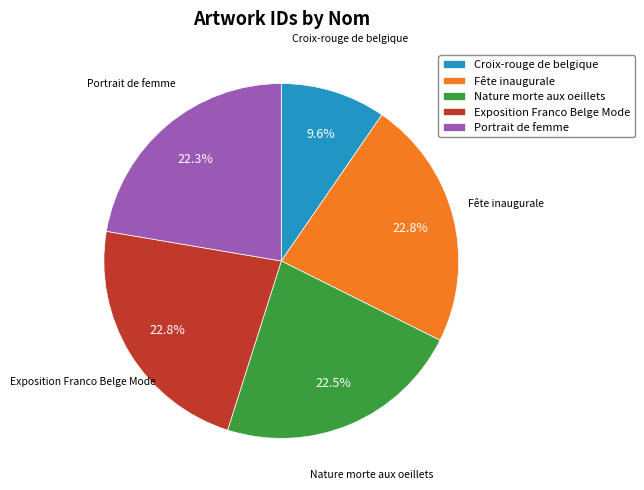

To the nearest percent, what is the difference between the Nature morte aux oeillets and Croix-rouge de belgique slice percentages?

13%